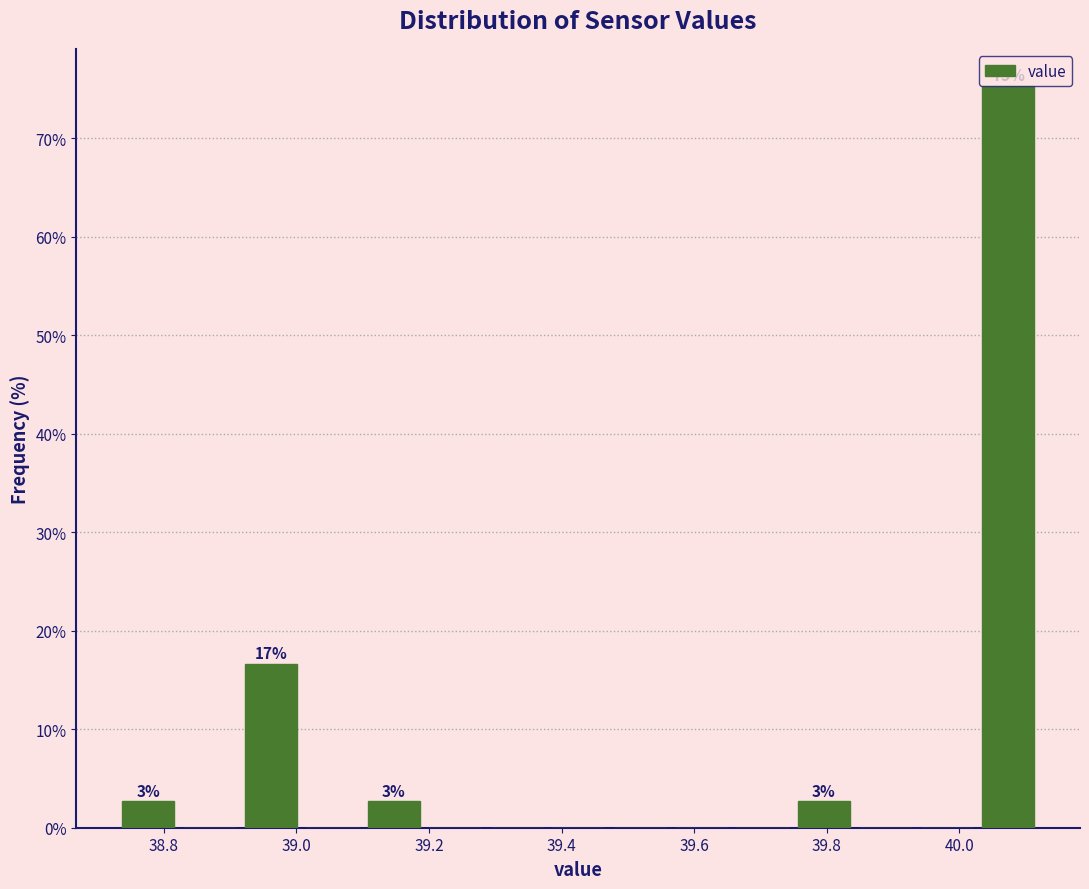

Over which range of the x-axis is the bar tallest?

40.02 to 40.12